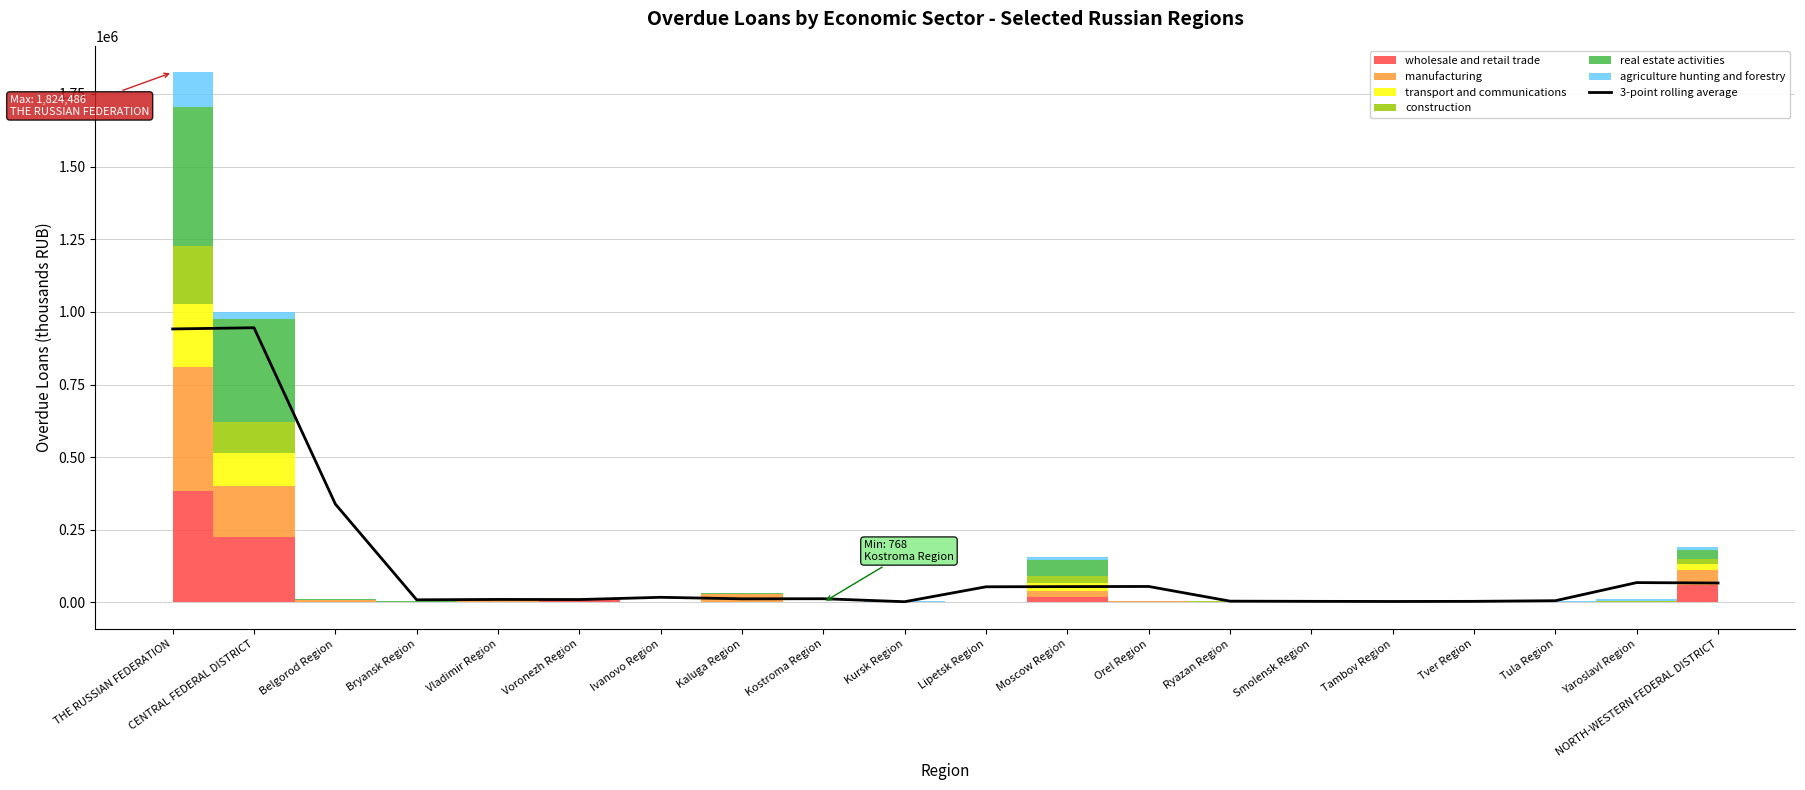

The value at Voronezh Region is 14989.2. True or false?

False